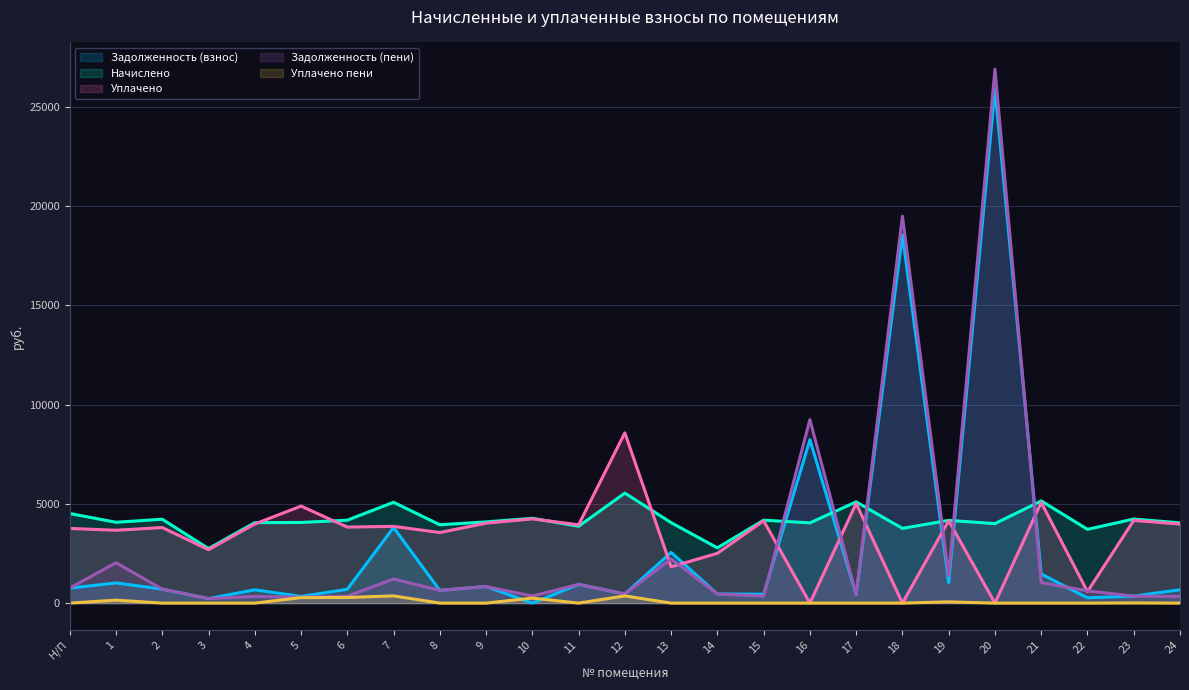

What is the label of the 23rd point from the left?

22